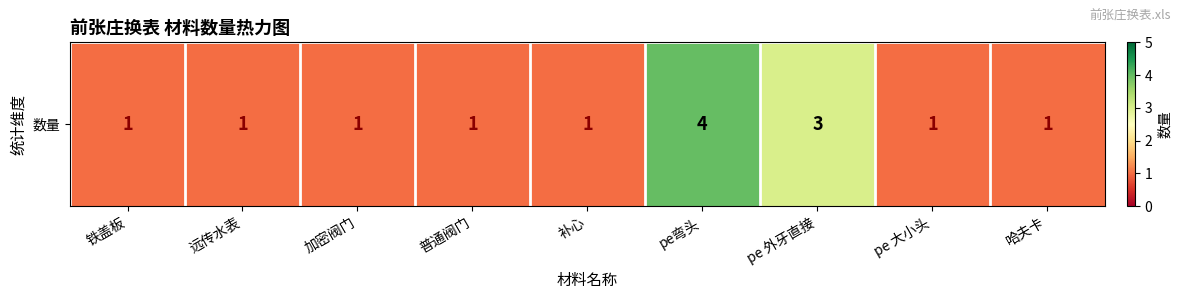

What is the difference between the second highest and minimum values?

2